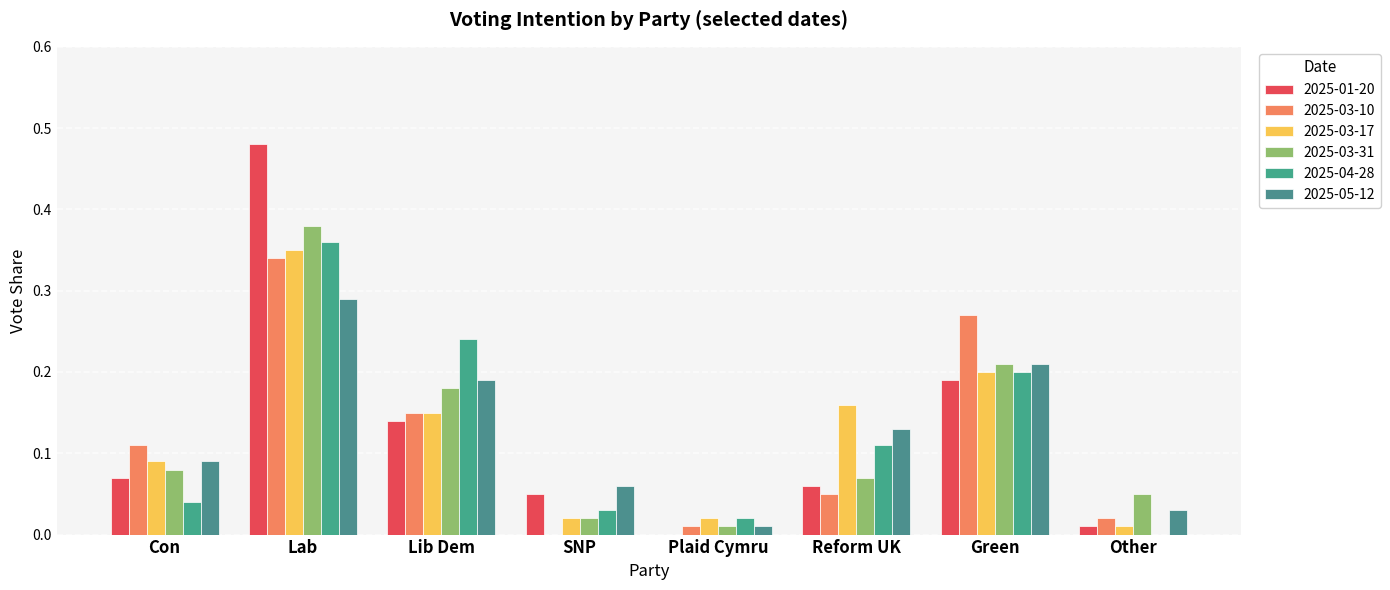

Is it true that 2025-04-28 equals 0.1 at Con?

False